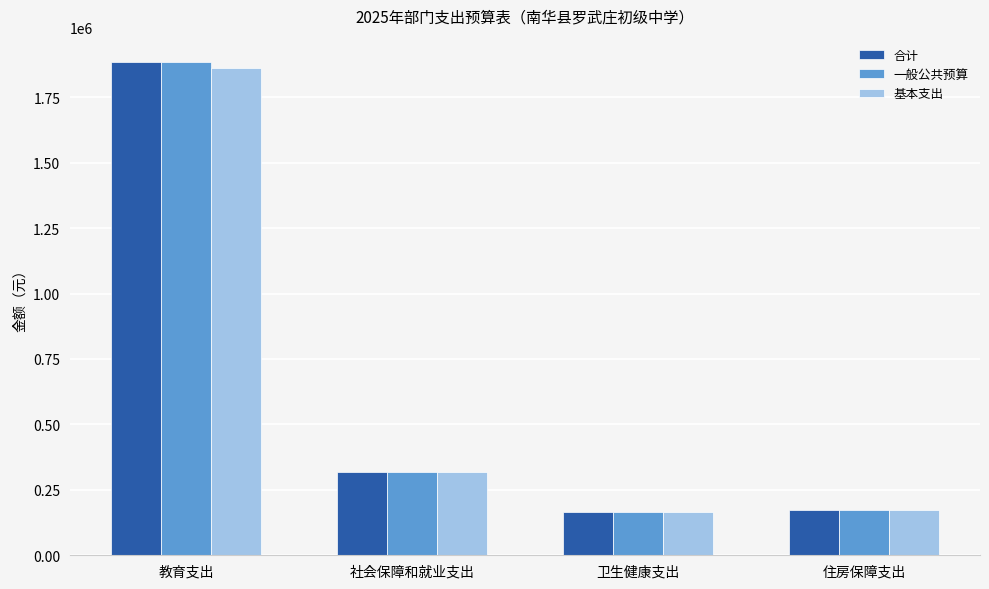

At which category does the chart reach its peak across all series?

教育支出